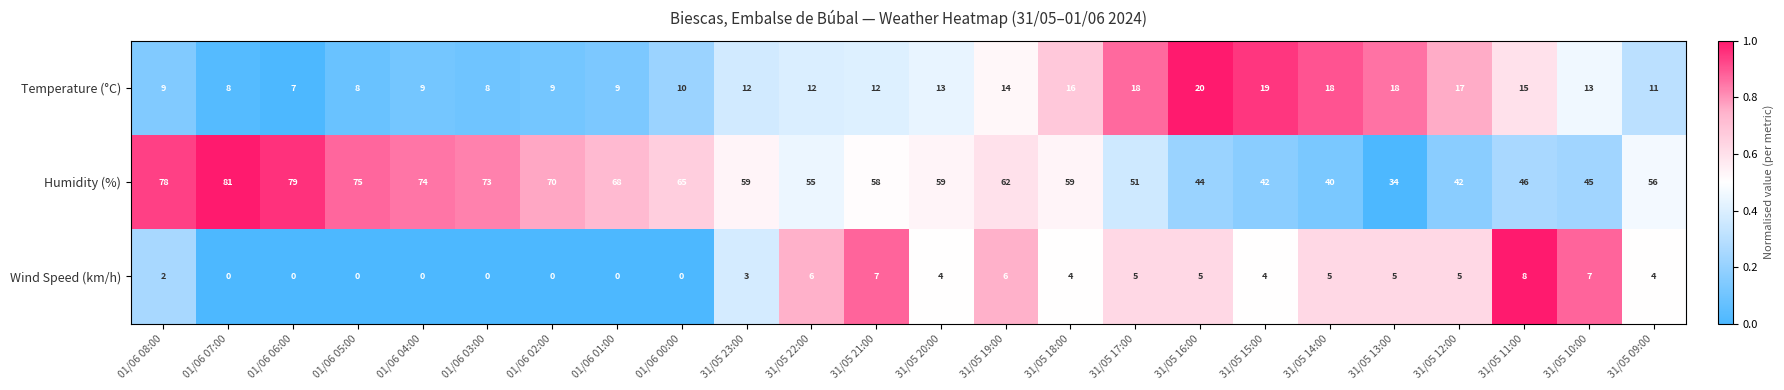

What is the total value across all series at 01/06 06:00?

86